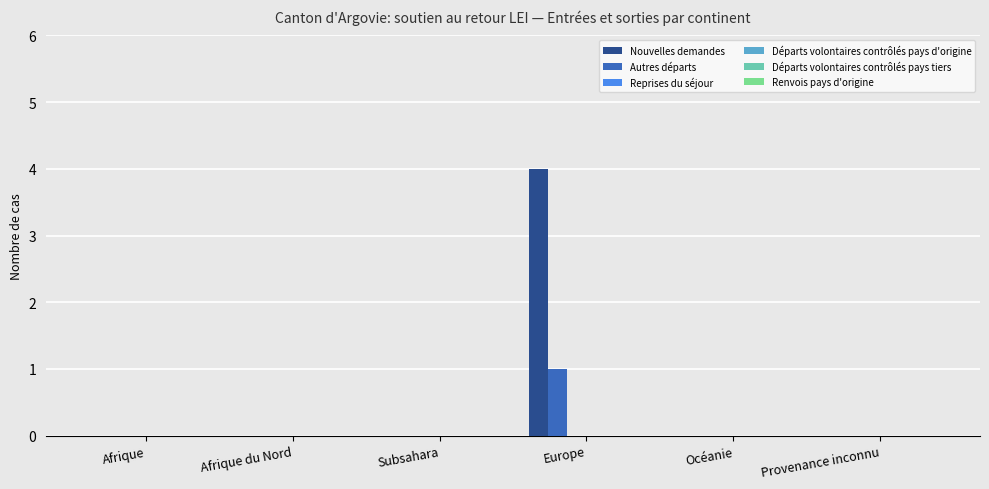

Are the bars grouped side by side (vs. stacked)?

Yes